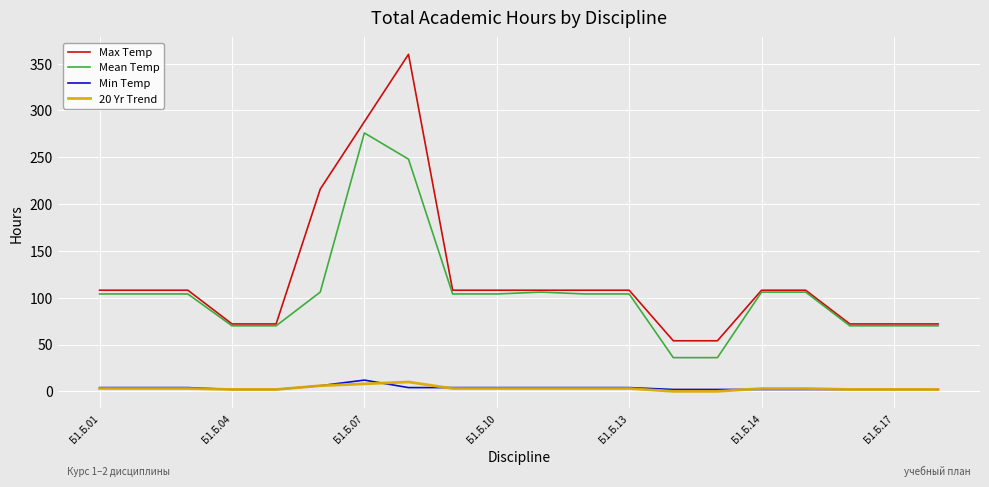

True or false: Min Temp and 20 Yr Trend cross at least once.

True